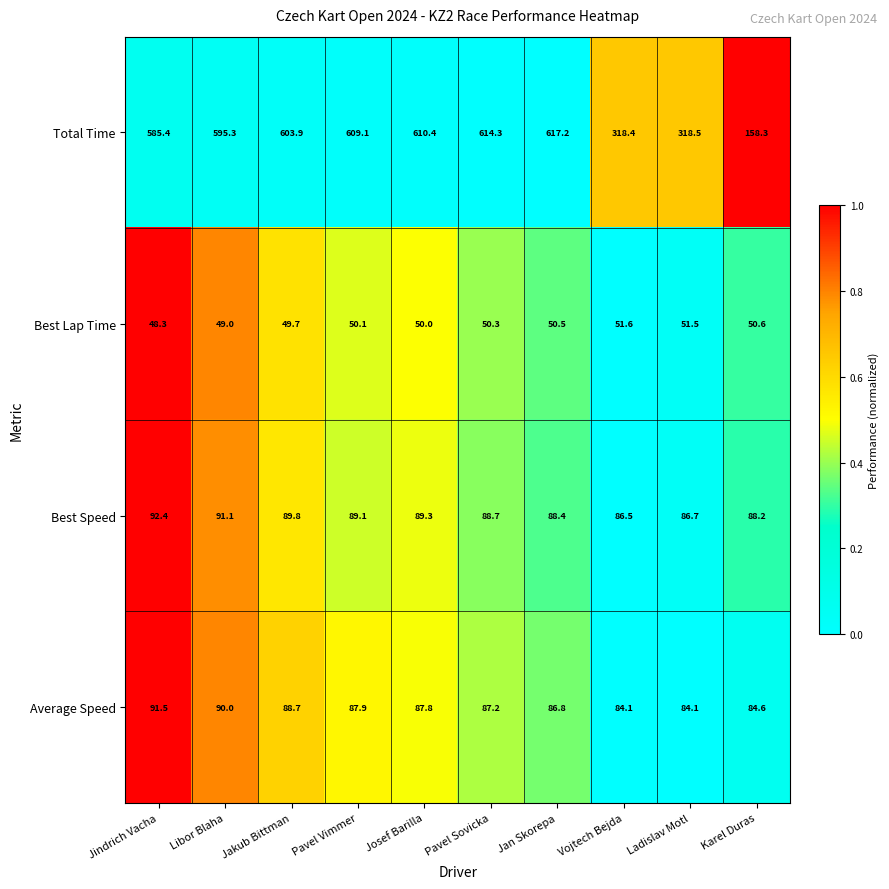

Between Jan Skorepa and Ladislav Motl, which series saw the biggest shift?

Total Time